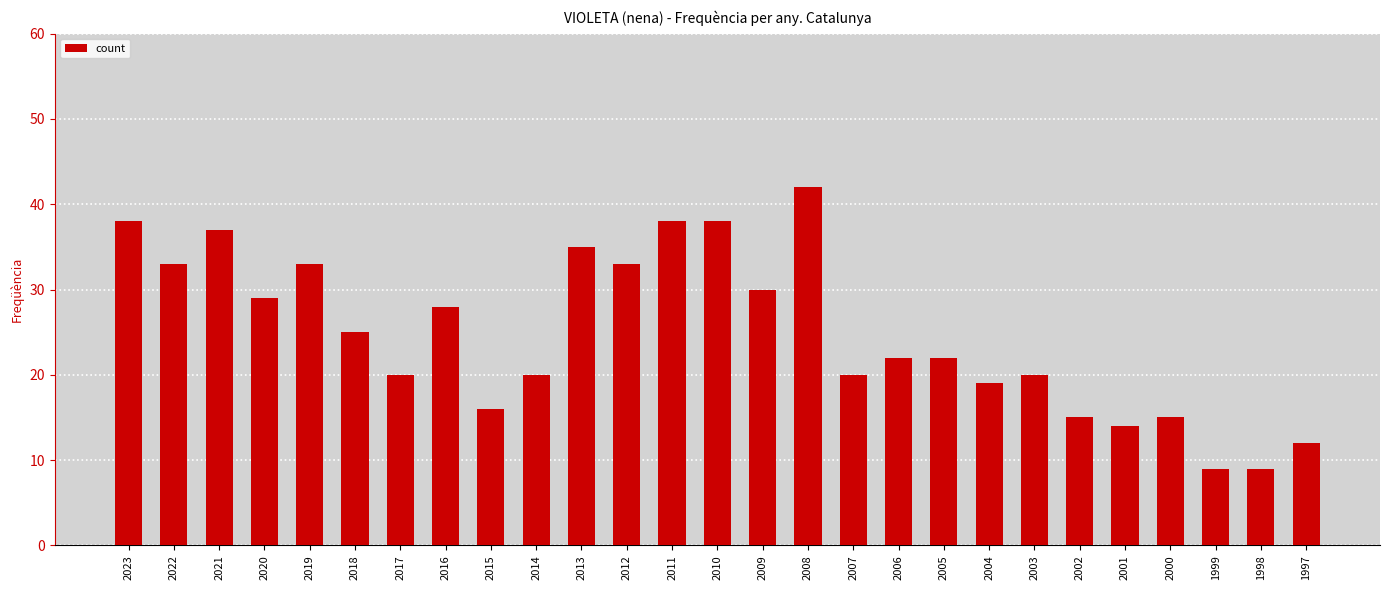

What is the change in value from 2022 to 2021?

+4